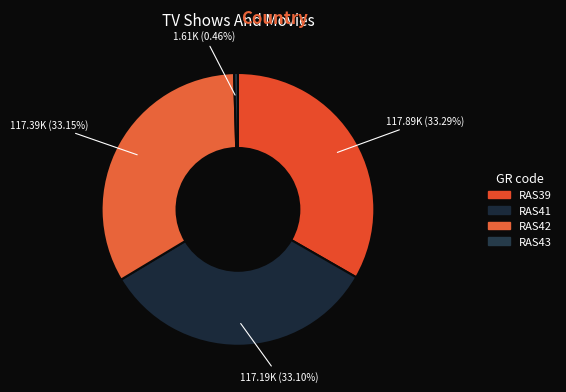

Is it true that RAS43 is 0% of the pie?

True